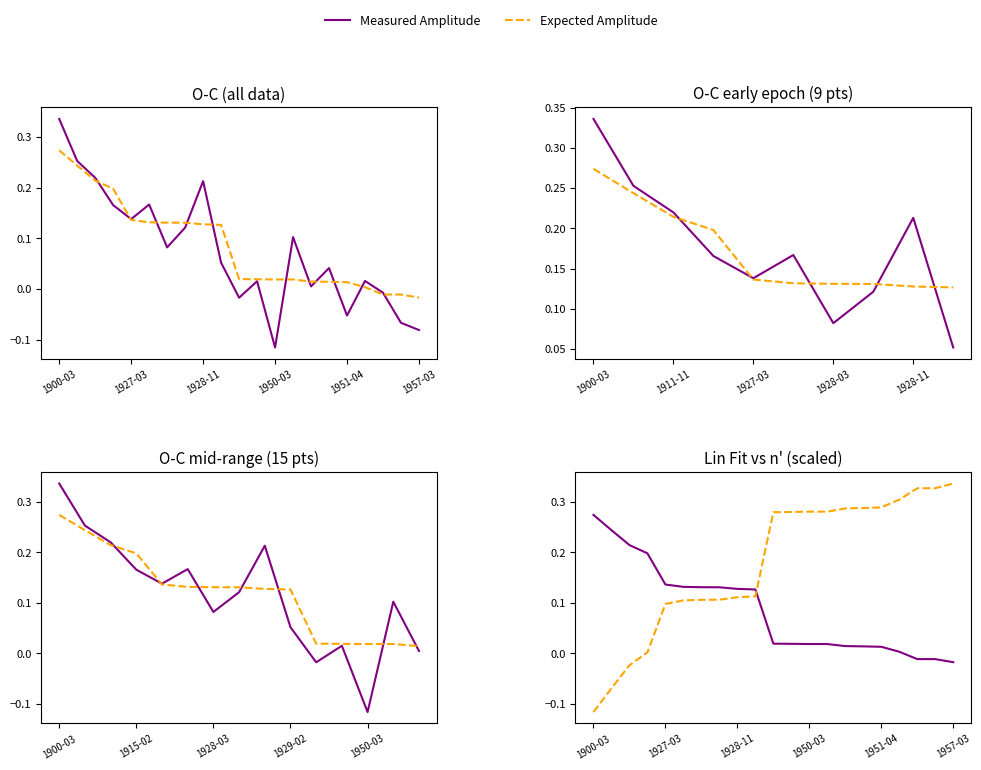

How many lines are shown in the chart?

2